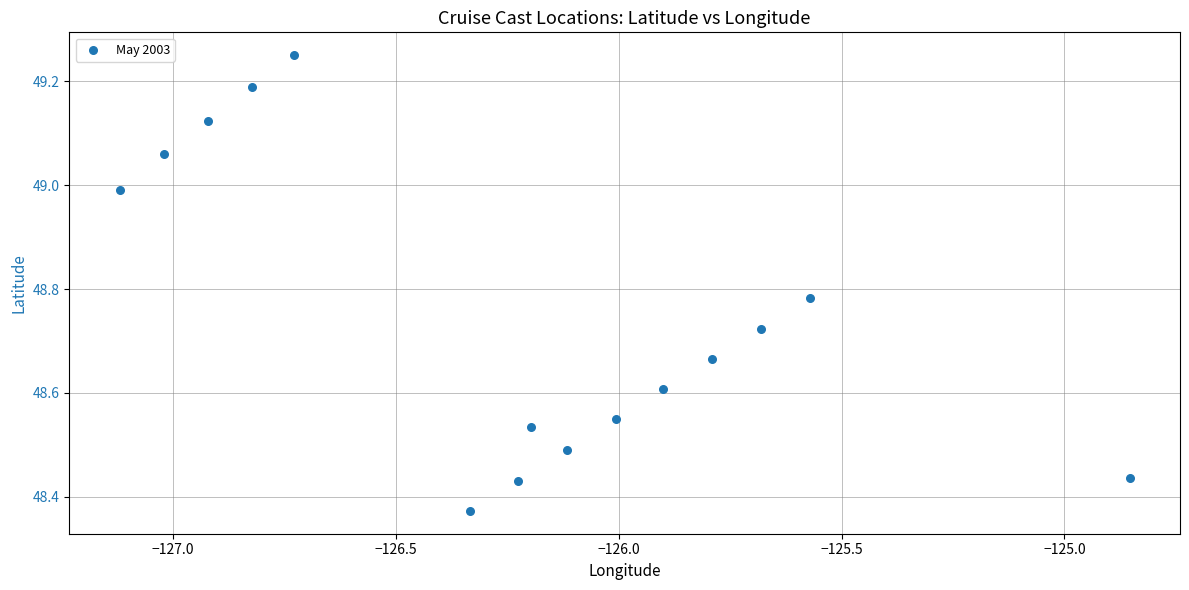

What is the range of X values (max minus min)?

2.3